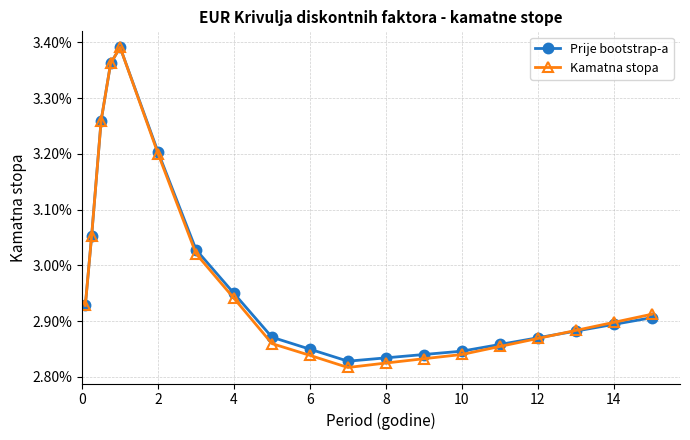

What are all the series names shown in the legend?

Prije bootstrap-a, Kamatna stopa